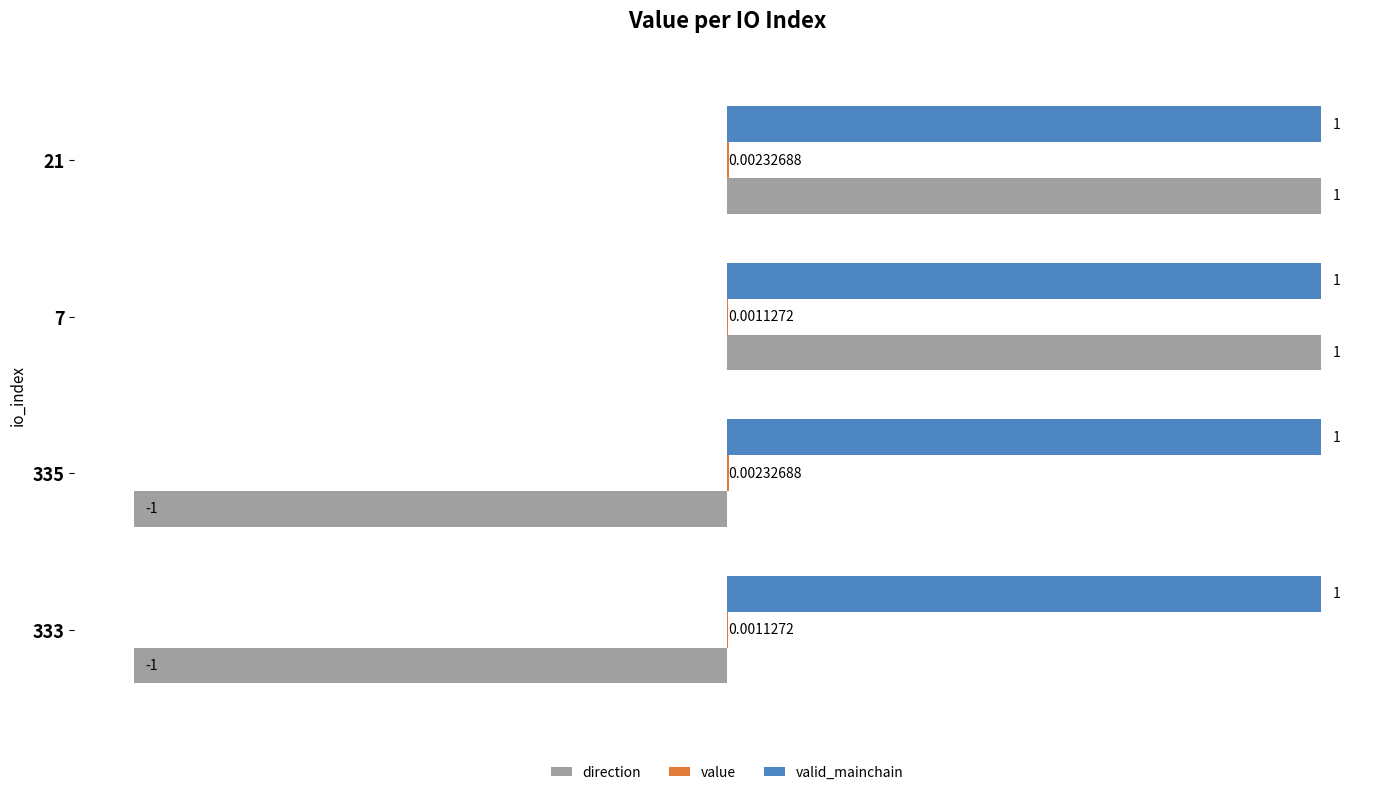

Which series has the largest total across all categories?

valid_mainchain